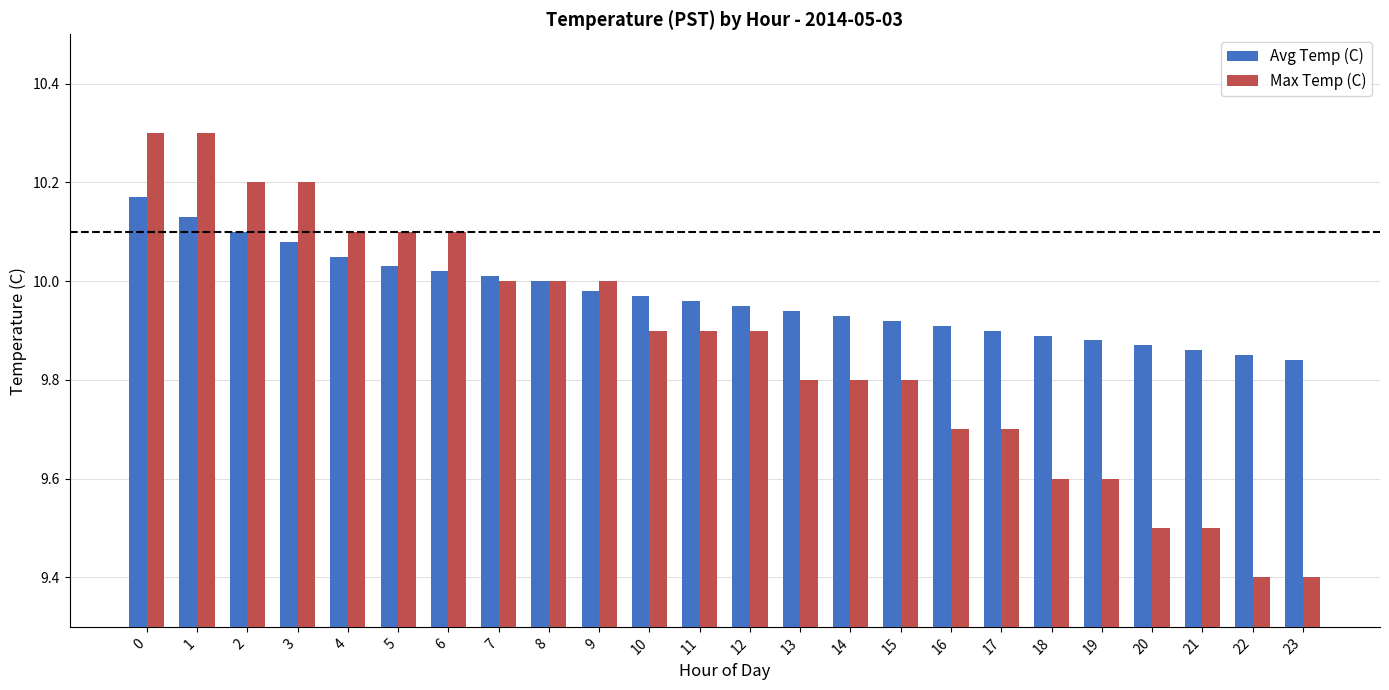

What are all the series names shown in the legend?

Avg Temp (C), Max Temp (C)